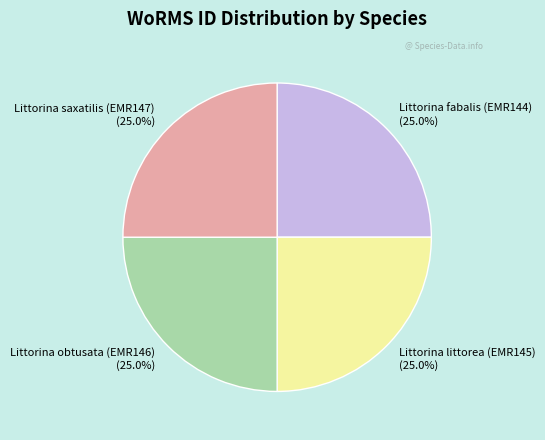

How many slices are in this pie chart?

4